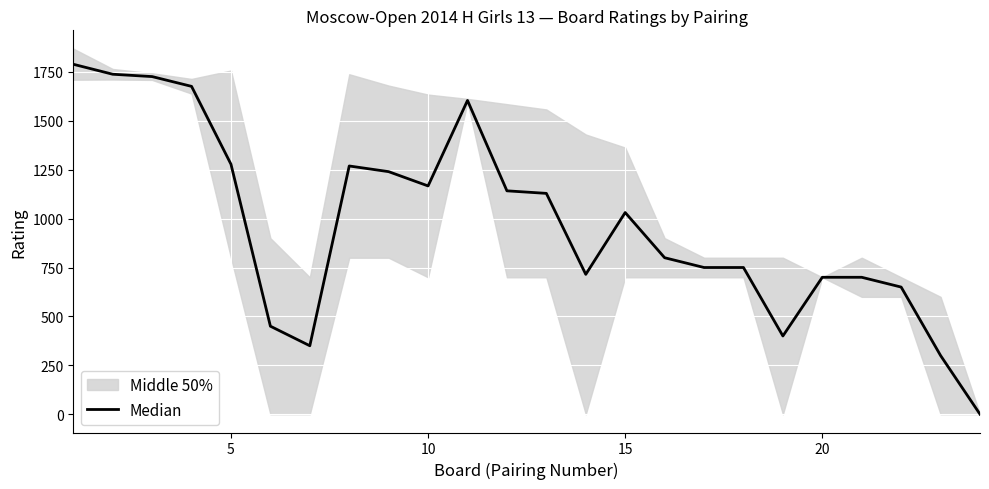

What is the average value?

973